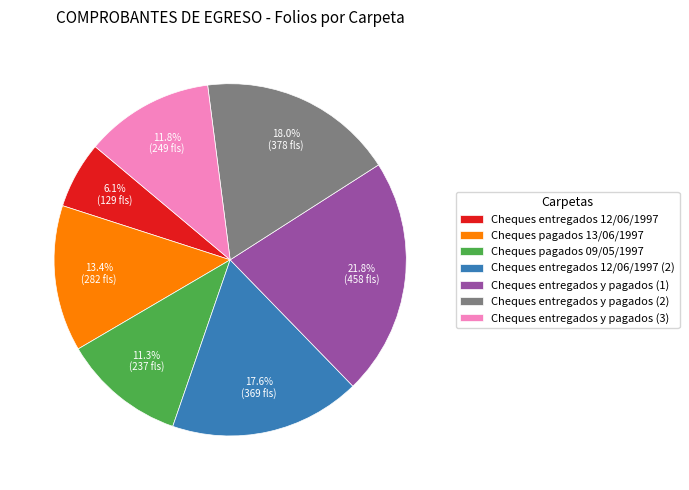

Between Cheques pagados 13/06/1997 and Cheques pagados 09/05/1997, which is larger?

Cheques pagados 13/06/1997